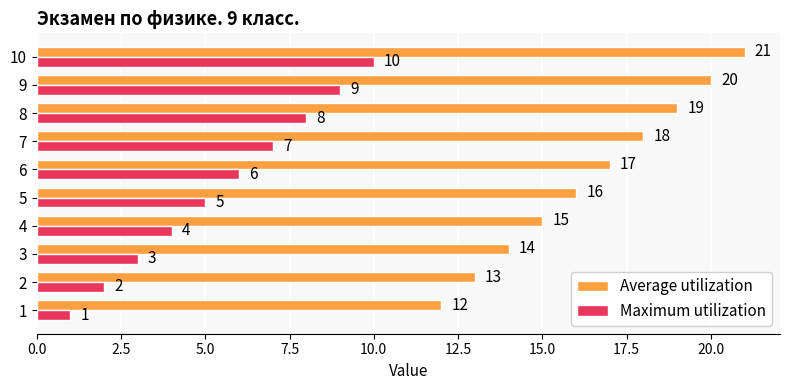

What are all the series names shown in the legend?

Average utilization, Maximum utilization